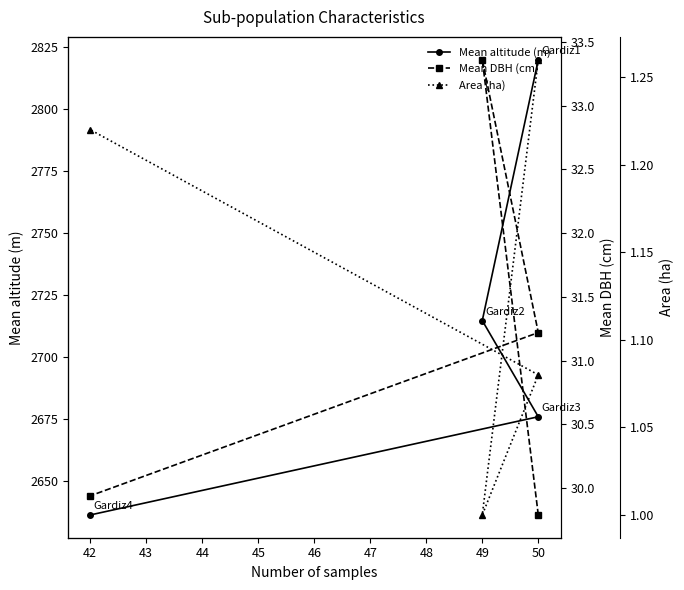

Does the chart have visible grid lines?

No